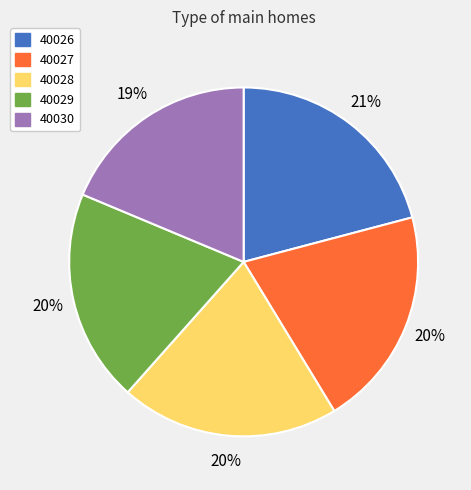

To the nearest percent, what is the difference between the largest and smallest slice percentages?

2%